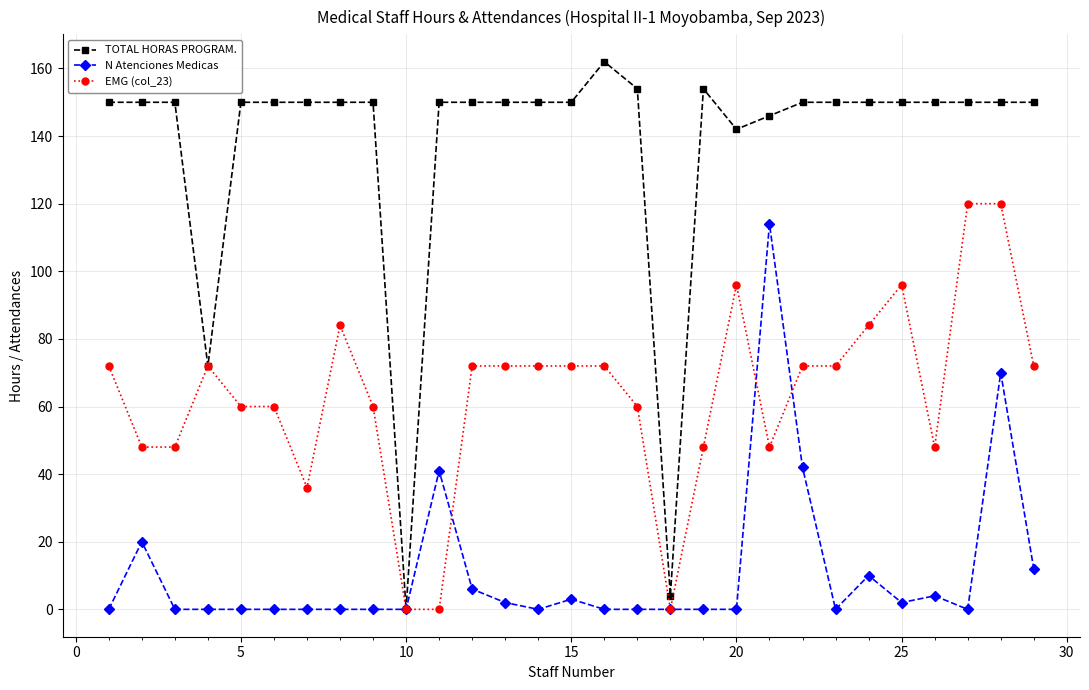

What is the difference between the maximum and minimum values in the TOTAL HORAS PROGRAM. series?

162